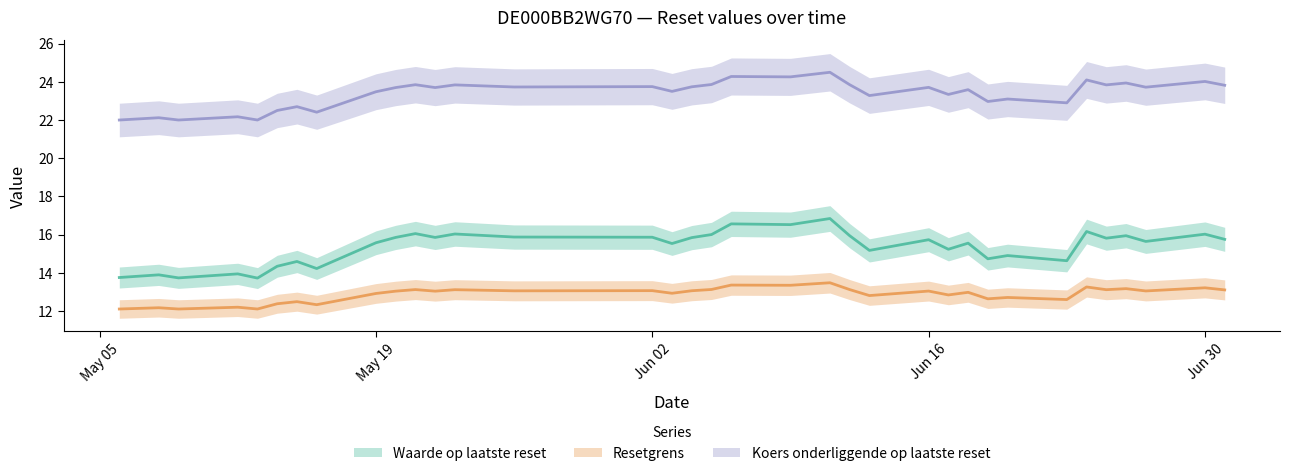

Between 2025-06-03 and 2025-05-13, which is larger?

2025-06-03